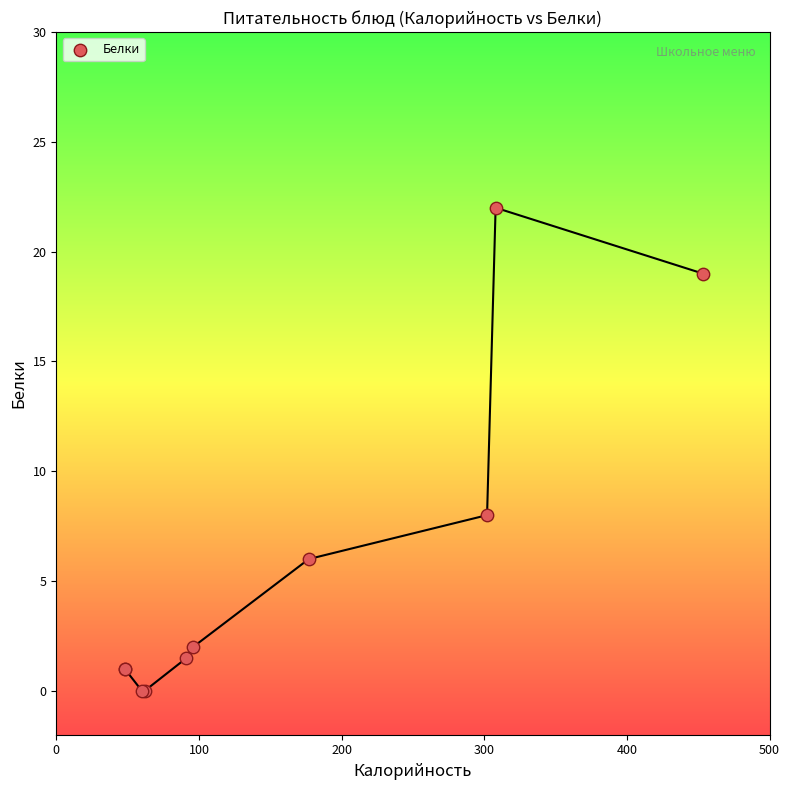

What Y value in the scatter plot is closest to 11?

8.0